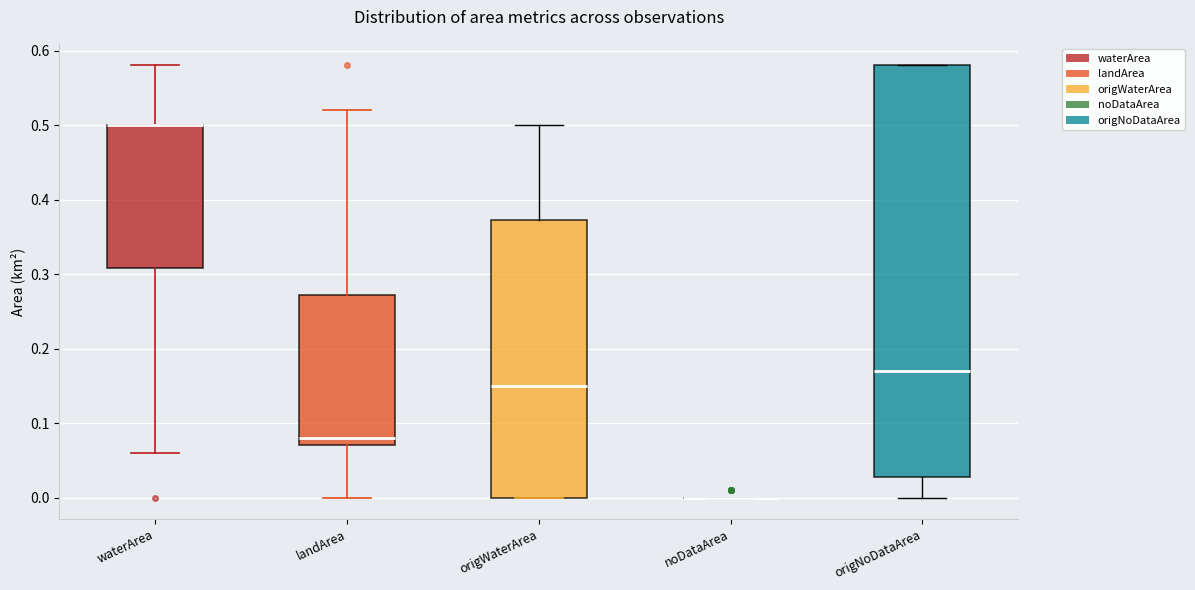

Which box is the tallest, from its lower edge to its upper edge?

origNoDataArea